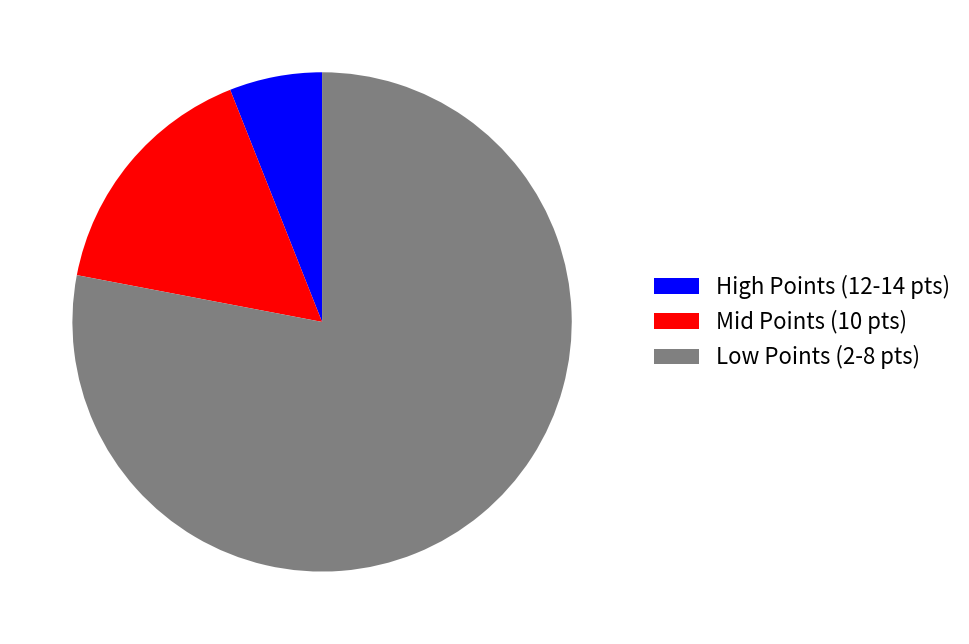

How many slices are in this pie chart?

3